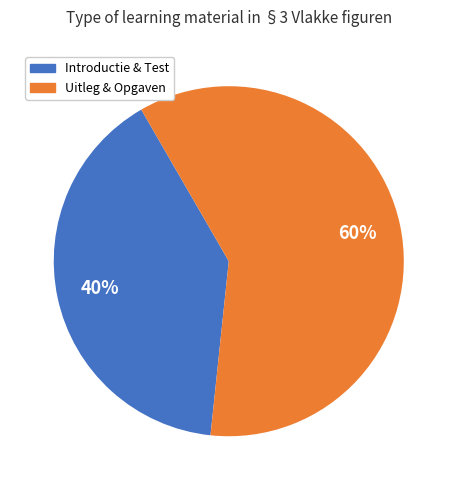

Is there a majority slice in this chart?

Yes